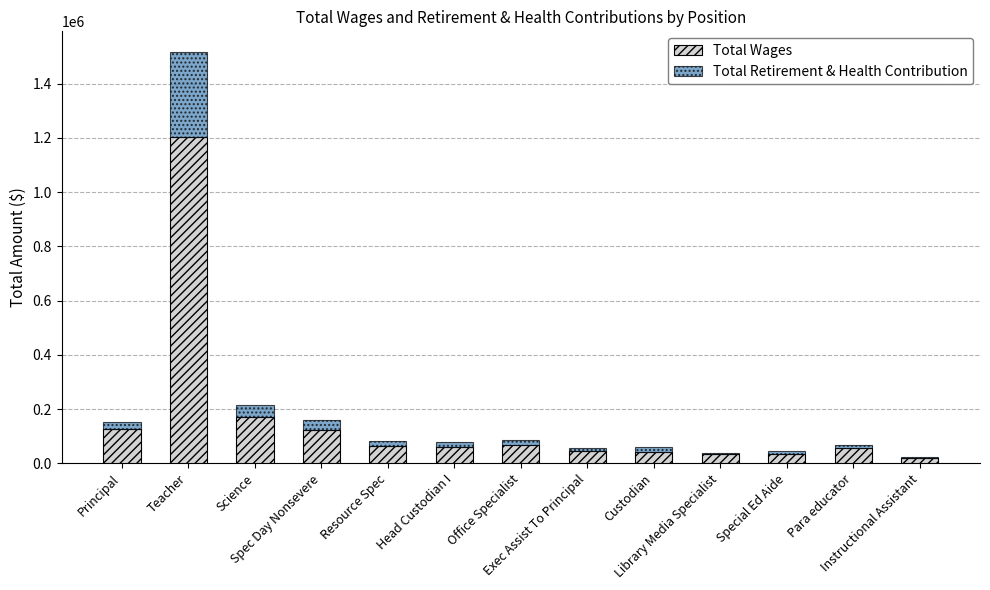

How many distinct data groups are displayed?

2